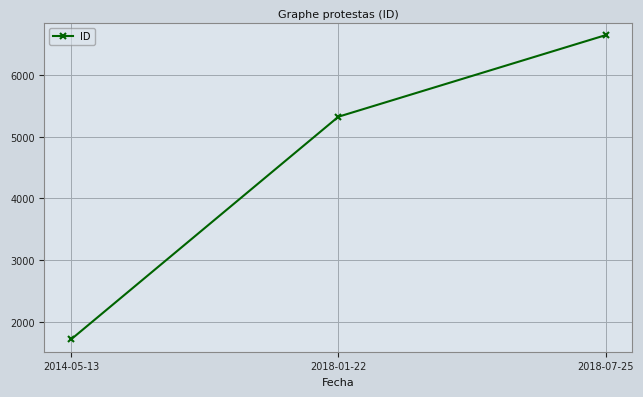

Reading left to right, what are all the values shown in this chart?

2014-05-13=1717	2018-01-22=5324	2018-07-25=6646